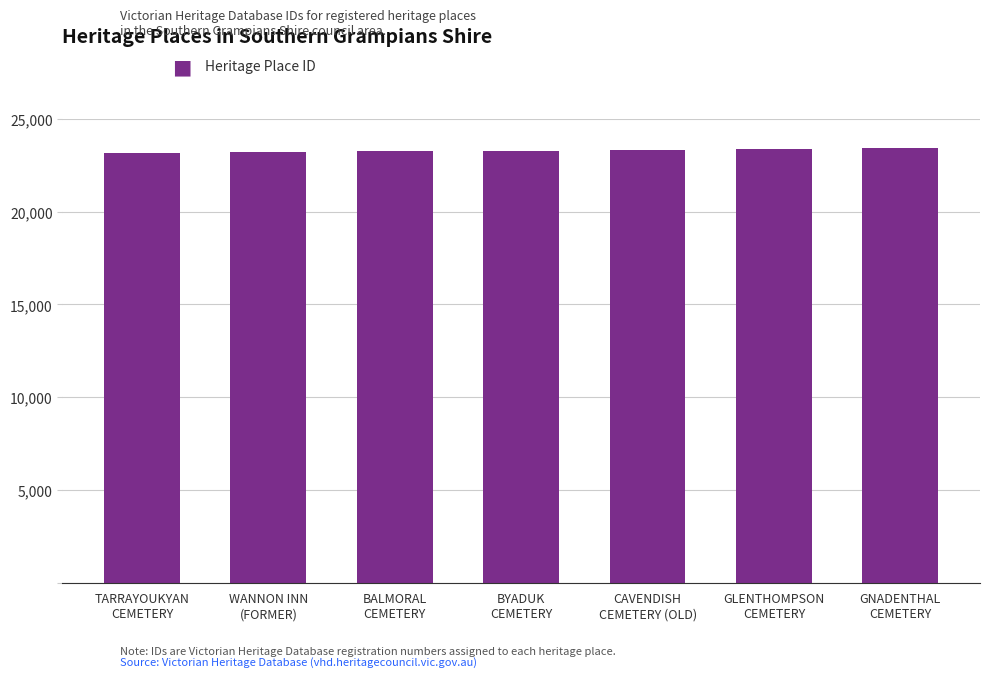

True or false: the data shows 23396 at GLENTHOMPSON
CEMETERY.

True